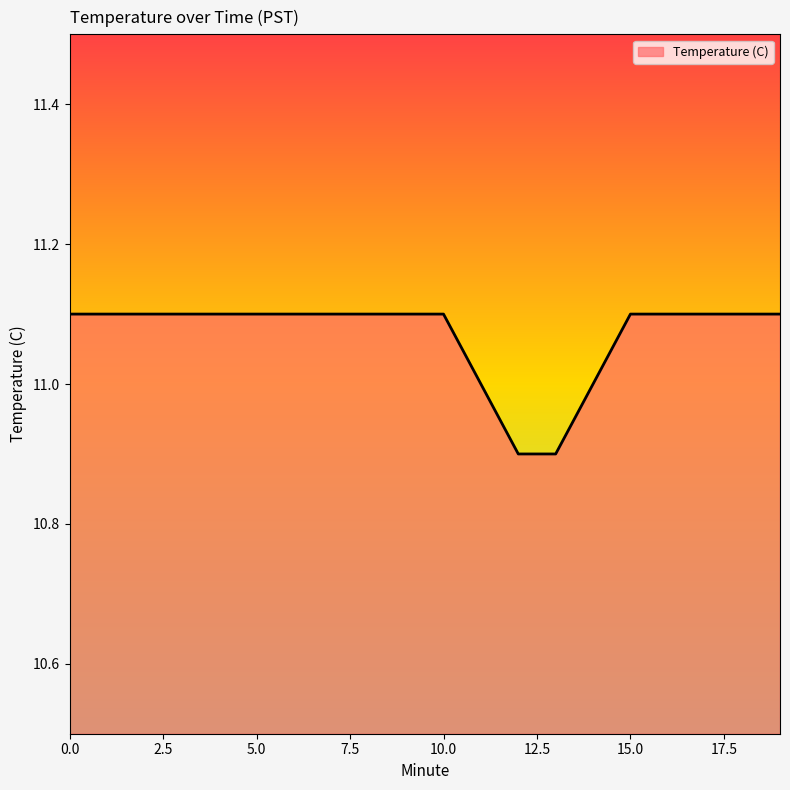

What is the smallest value displayed?

10.9